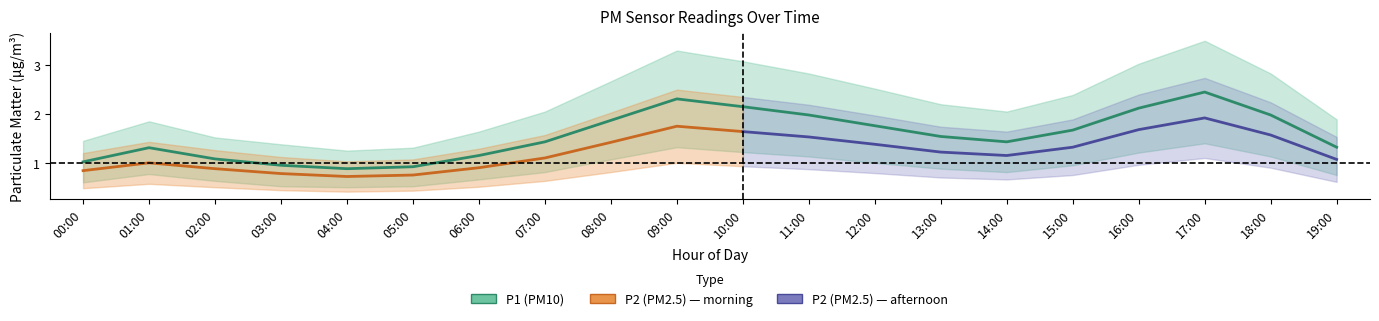

Reading right to left, list all the values displayed in this chart.

P1_center: 1.3	2.0	2.5	2.1	1.7	1.4	1.5	1.8	2.0	2.1	2.3	1.9	1.4	1.1	0.9	0.9	0.9	1.1	1.3	1.0
P1_upper: 1.9	2.8	3.5	3.0	2.4	2.0	2.2	2.5	2.8	3.1	3.3	2.7	2.0	1.6	1.3	1.2	1.4	1.5	1.9	1.4
P1_lower: 0.8	1.1	1.4	1.2	0.9	0.8	0.9	1.0	1.1	1.2	1.3	1.1	0.8	0.7	0.5	0.5	0.5	0.6	0.8	0.6
P2_center: 1.1	1.6	1.9	1.7	1.3	1.1	1.2	1.4	1.5	1.6	1.8	1.4	1.1	0.9	0.8	0.7	0.8	0.9	1.0	0.8
P2_upper: 1.5	2.2	2.7	2.4	1.9	1.6	1.7	2.0	2.2	2.4	2.5	2.0	1.6	1.3	1.1	1.0	1.1	1.3	1.4	1.2
P2_lower: 0.6	0.9	1.1	1.0	0.8	0.7	0.7	0.8	0.9	0.9	1.0	0.8	0.6	0.5	0.4	0.4	0.4	0.5	0.6	0.5